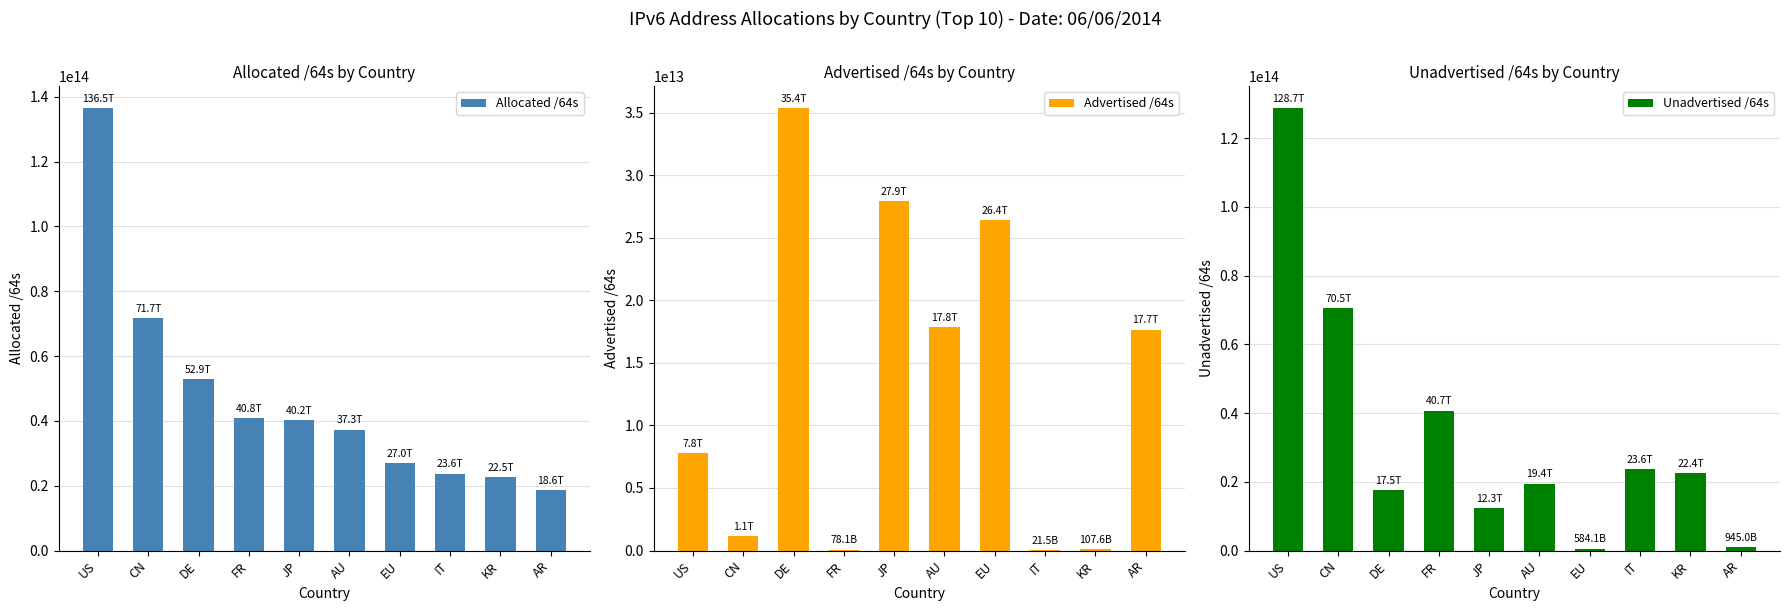

What is the label of the 9th bar from the left?

KR